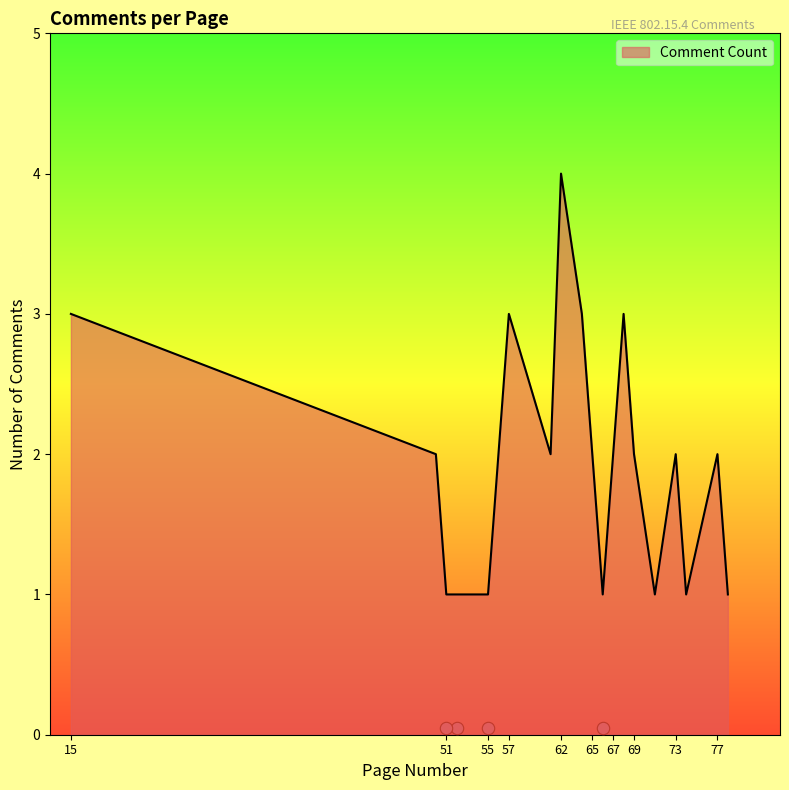

What is the change in value from 55 to 73?

+1